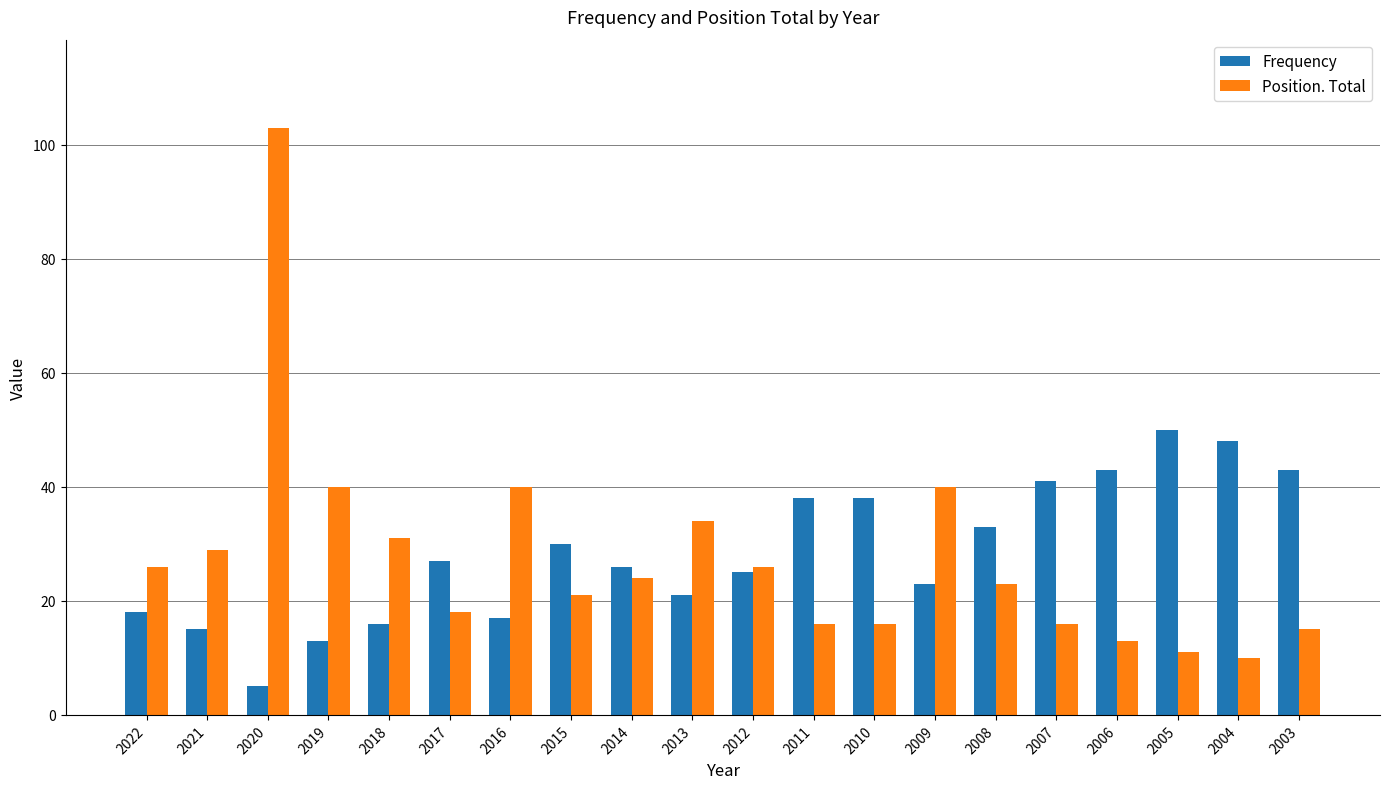

At how many categories does at least one series exceed 25?

20